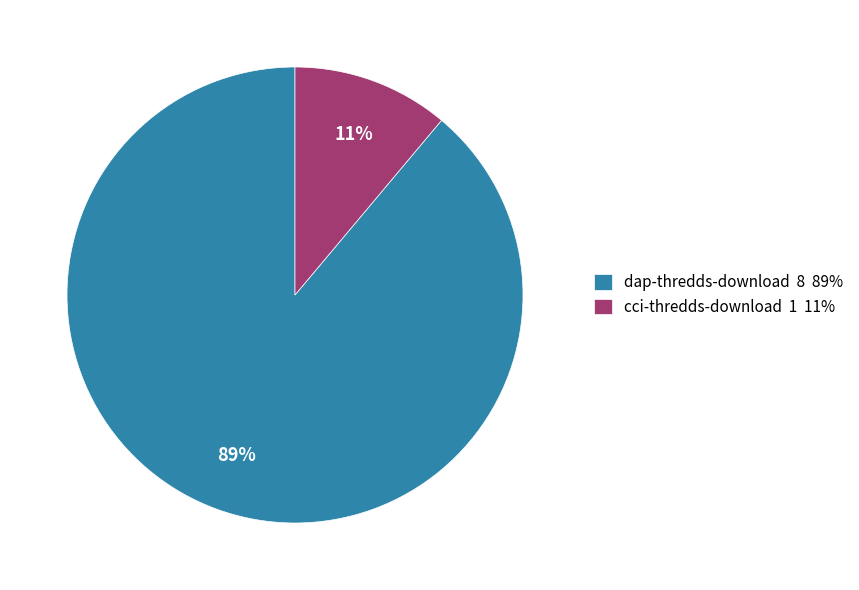

How many segments does this pie chart have?

2